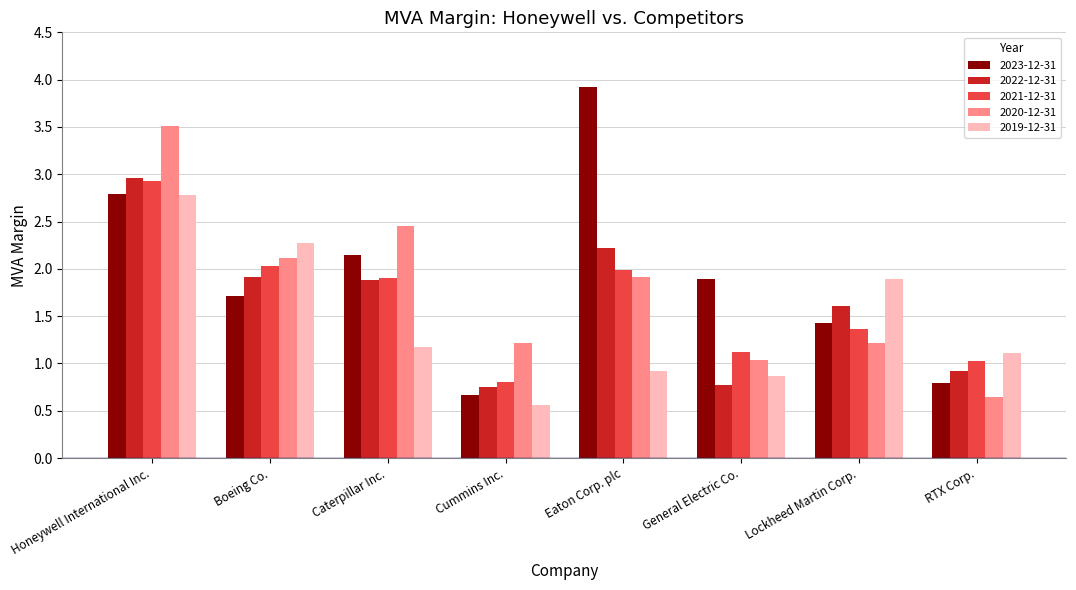

Which category has the highest value in the 2022-12-31 series?

Honeywell International Inc.